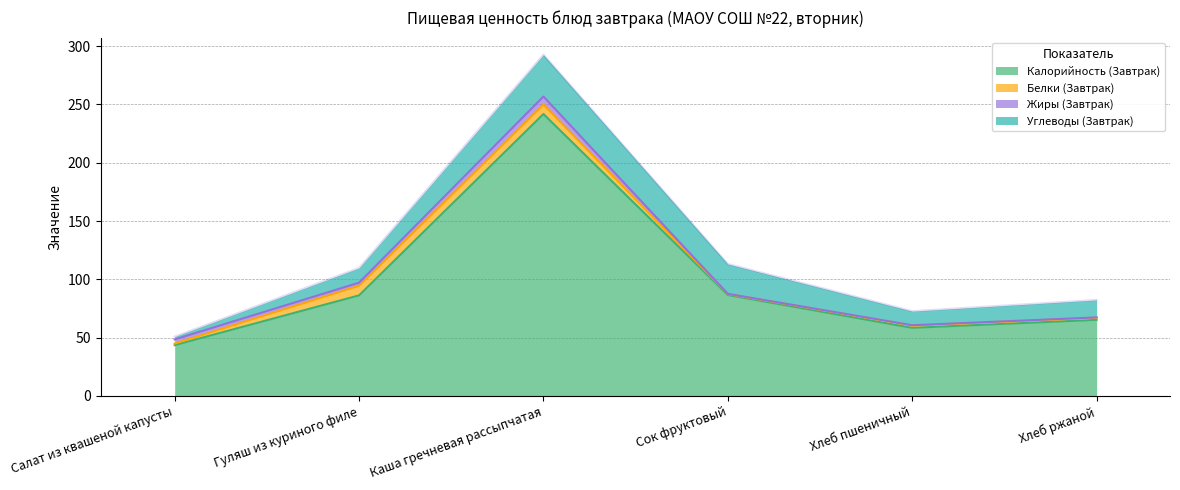

How many interior local valleys does the Жиры (Завтрак) series have?

2